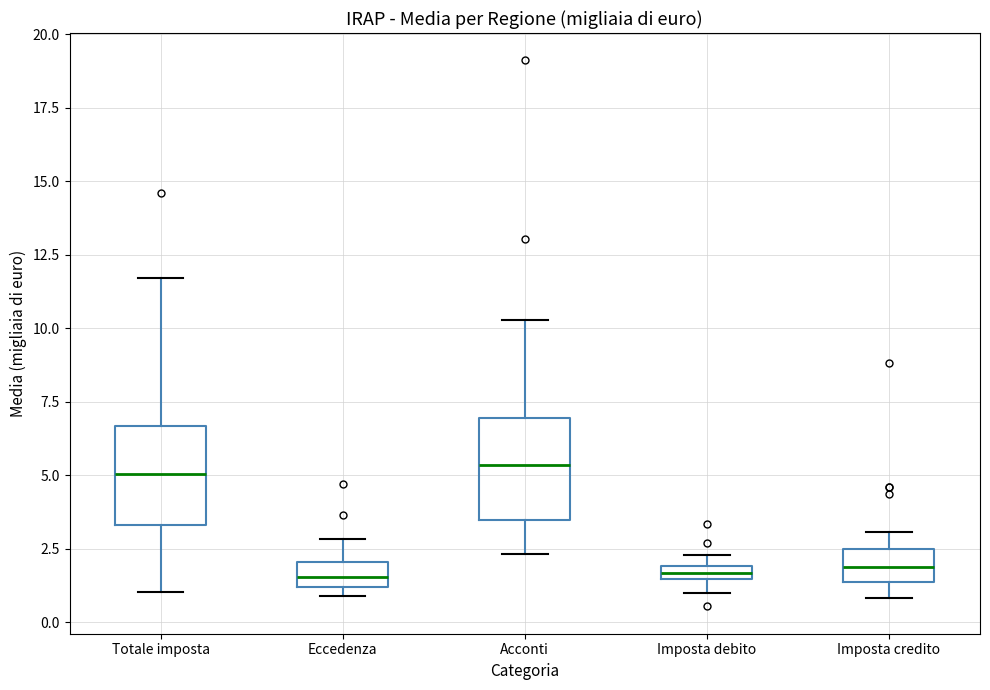

Where does the lower whisker of the box for Acconti end on the y-axis? The values are not printed on the chart, so give them approximately, as read against the axis.

2.5